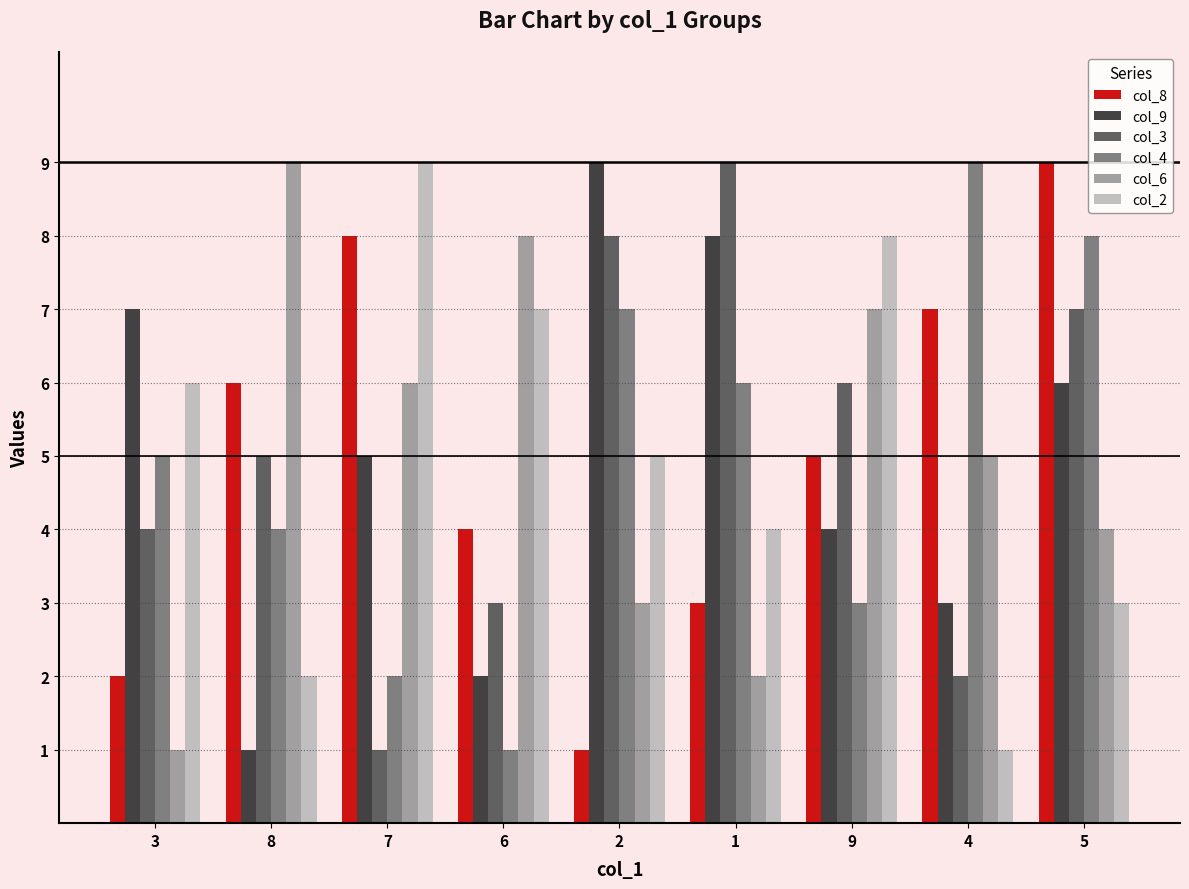

Where is col_6 nearest to the value 5?

4